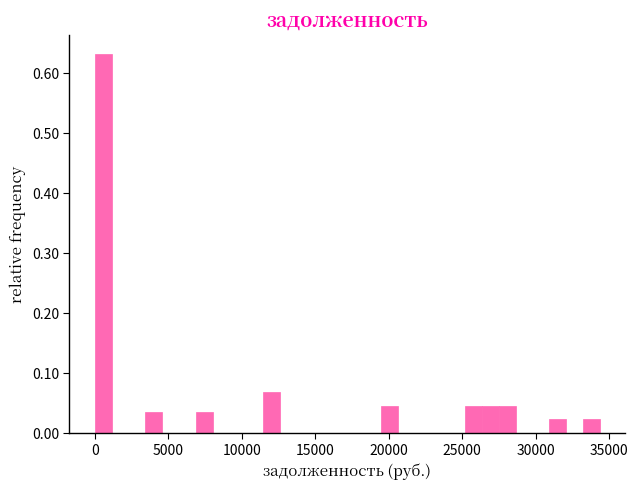

Around what value on the x-axis is the tallest bar? Give the approximate position of its centre, as read against the axis.

500